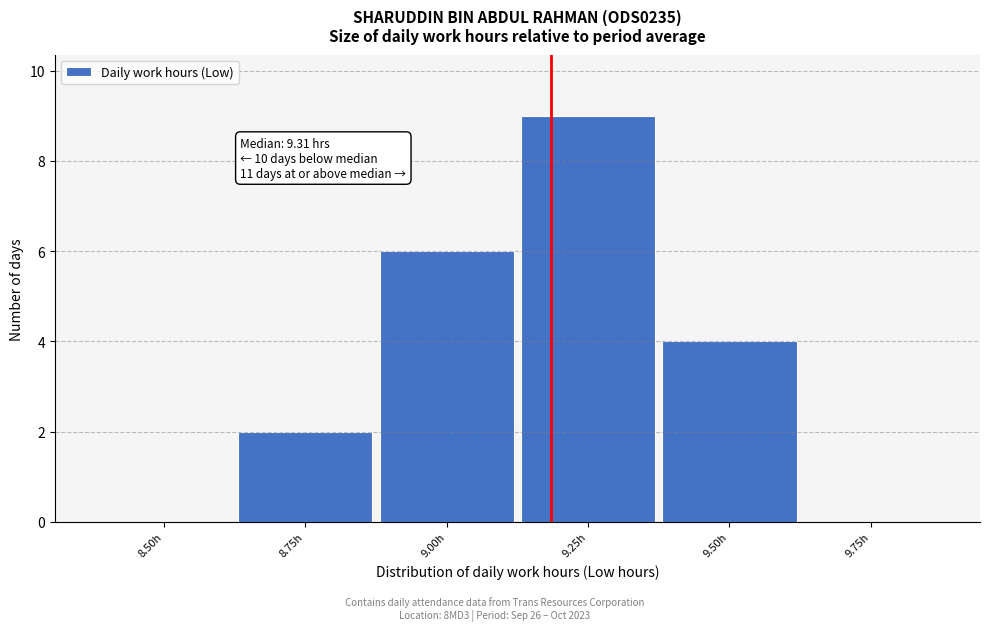

Reading left to right, list all the values displayed in this chart.

8.50h=0	8.75h=2	9.00h=6	9.25h=9	9.50h=4	9.75h=0